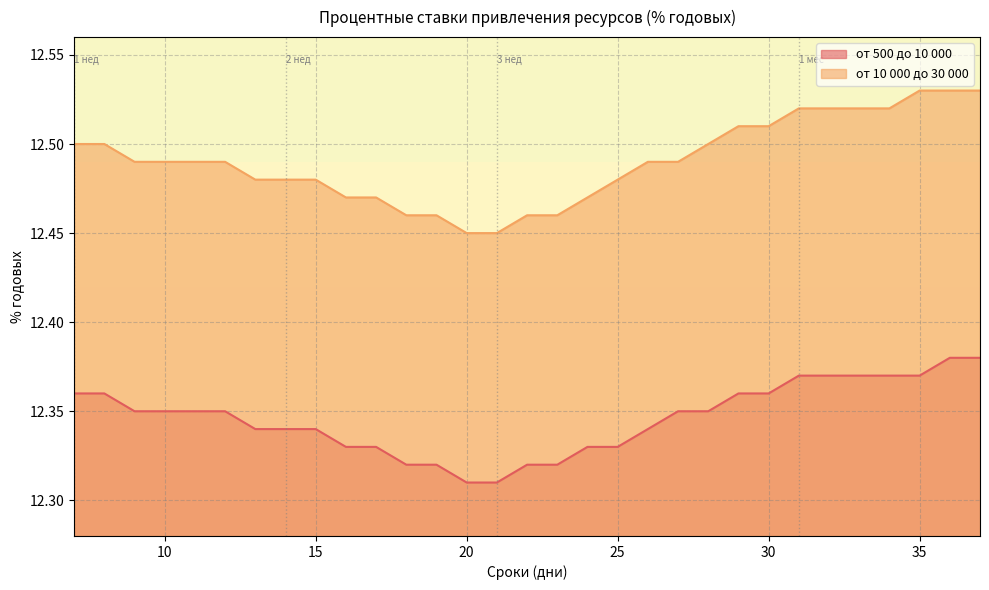

Count the от 10 000 до 30 000 values in the range 12 to 13.

31